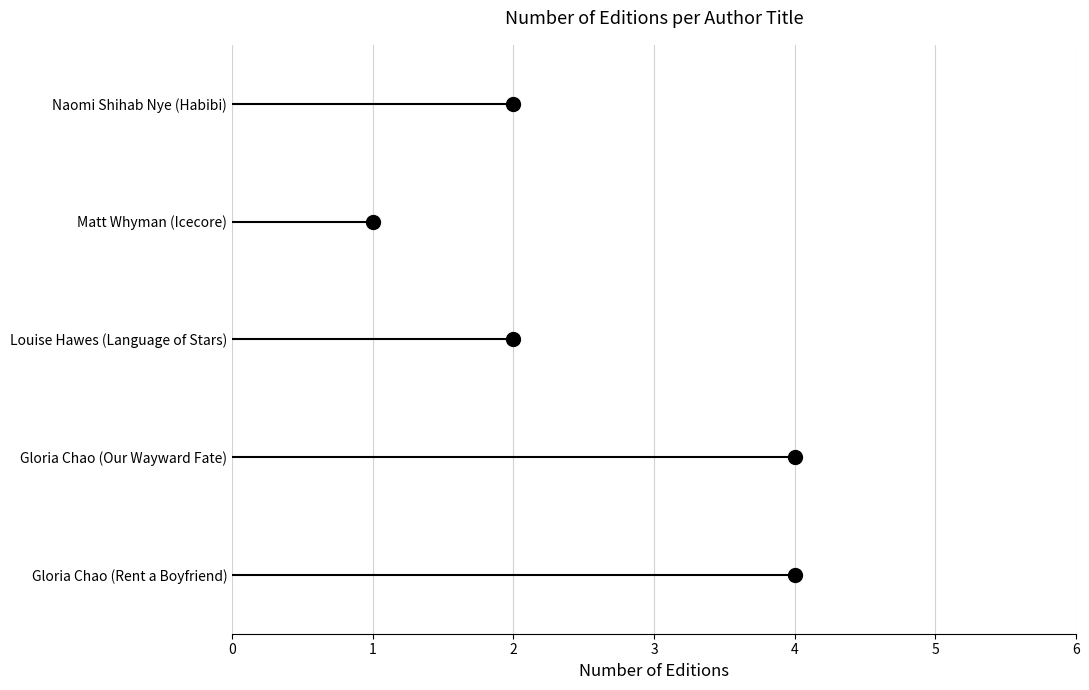

Rank the categories by value from highest to lowest.

Gloria Chao (Rent a Boyfriend), Gloria Chao (Our Wayward Fate), Louise Hawes (Language of Stars), Naomi Shihab Nye (Habibi), Matt Whyman (Icecore)